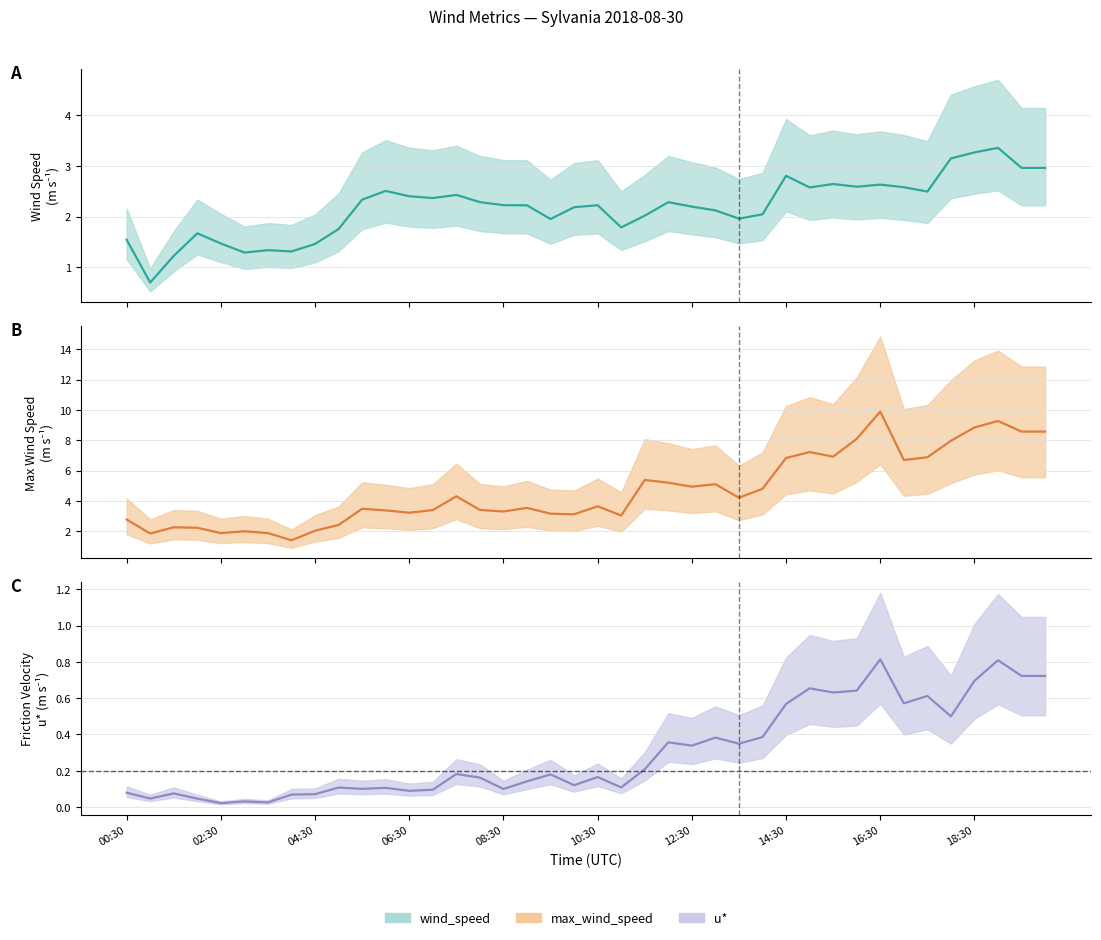

How many lines are shown in the chart?

3